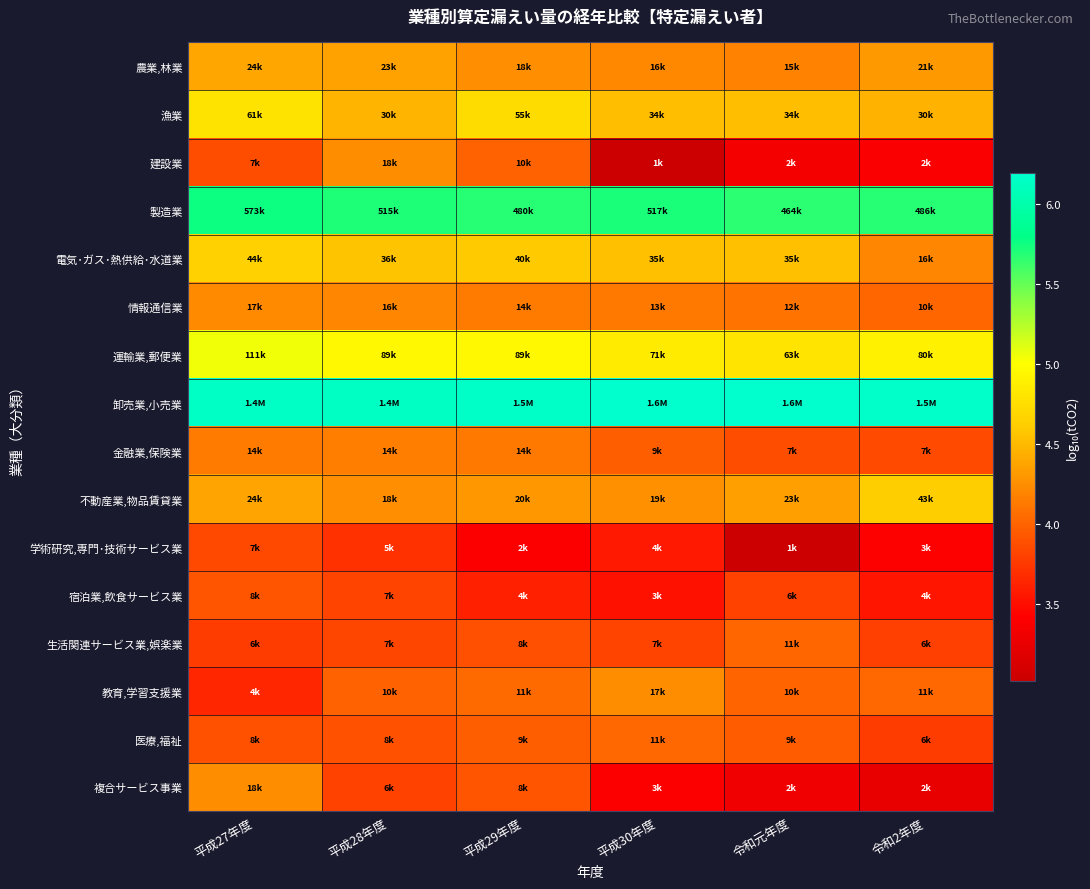

At which category is the sum across all series the highest?

平成27年度